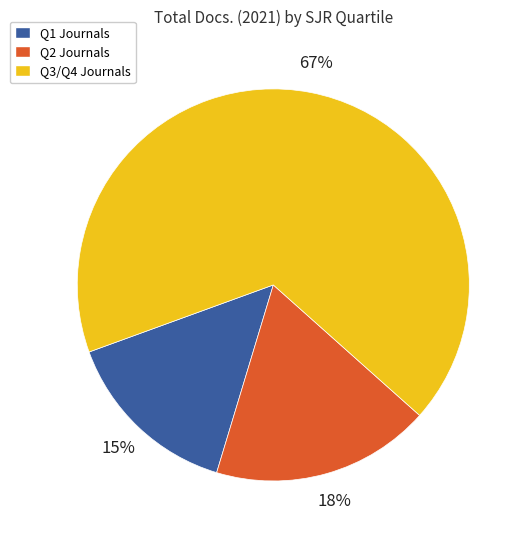

Count the number of slices in the pie.

3